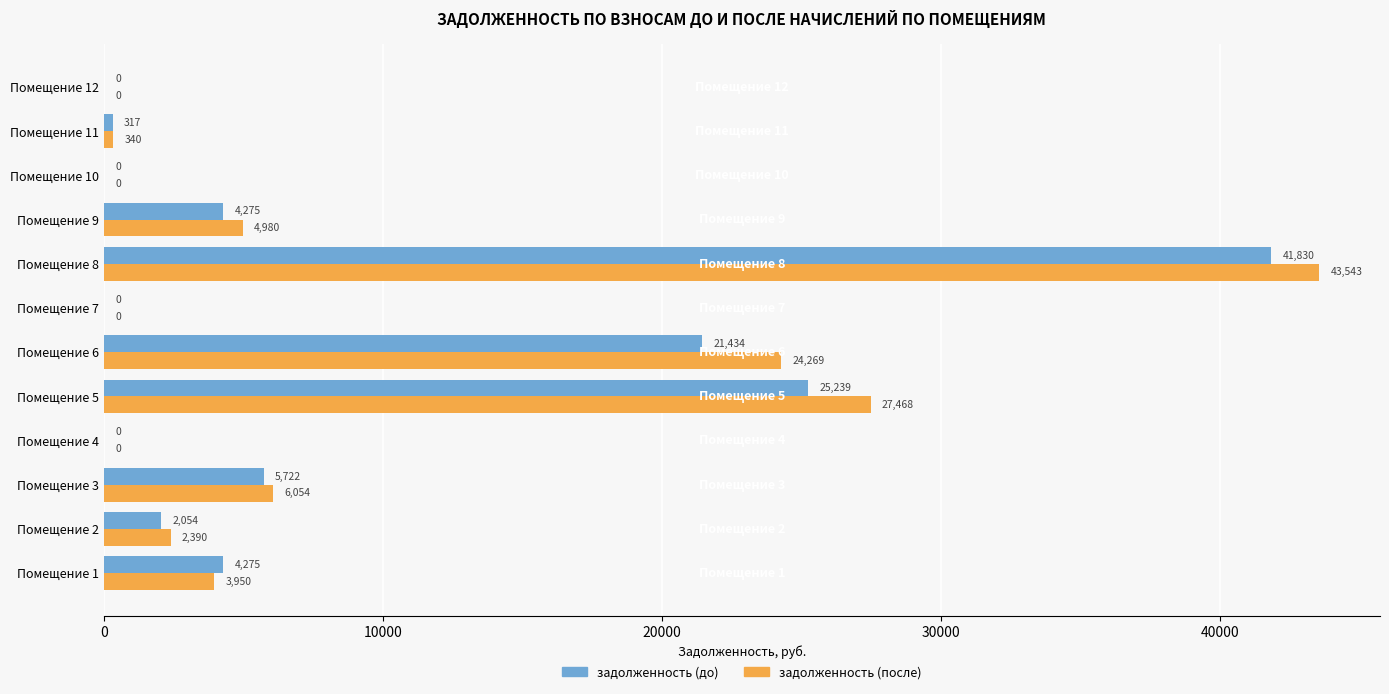

What is the sum of all задолженность (после) values?

112992.9